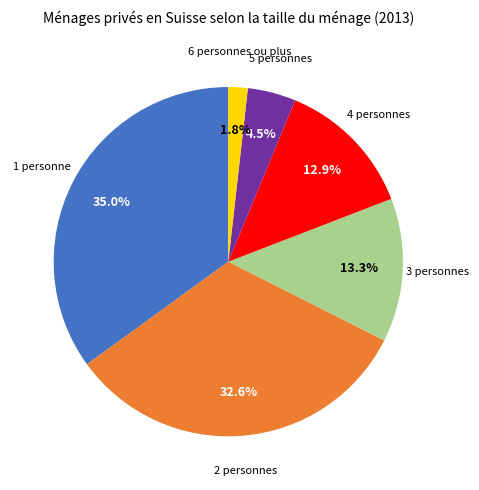

Does any single category account for the majority?

No